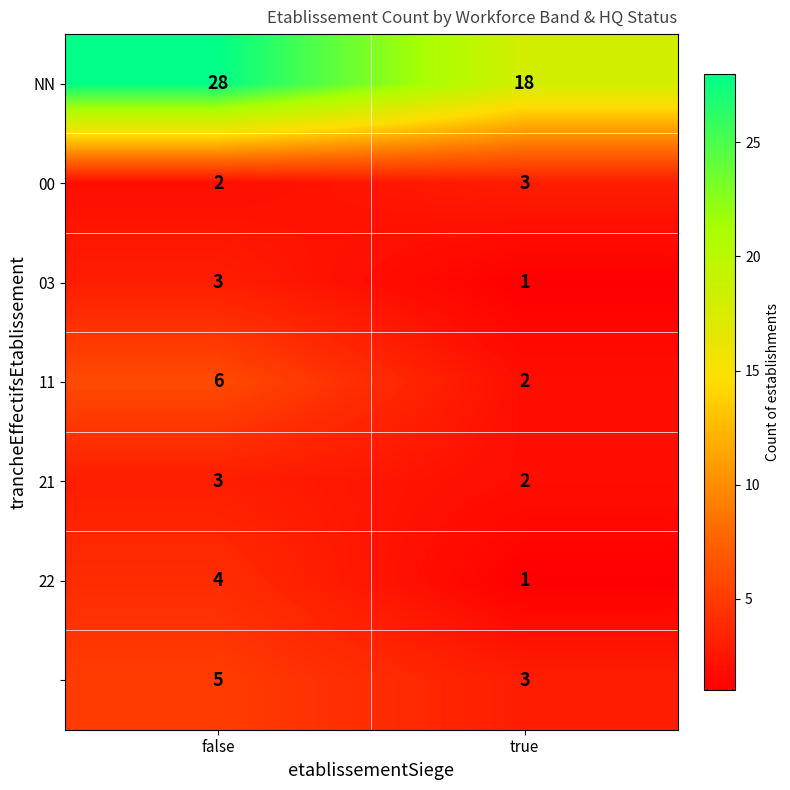

At which category is the sum across all series the highest?

false